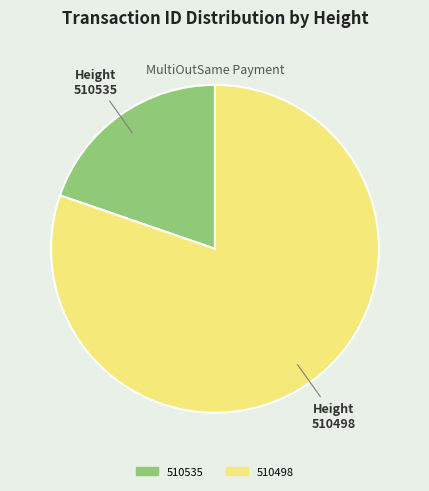

Which category has the smallest portion of the pie?

510535